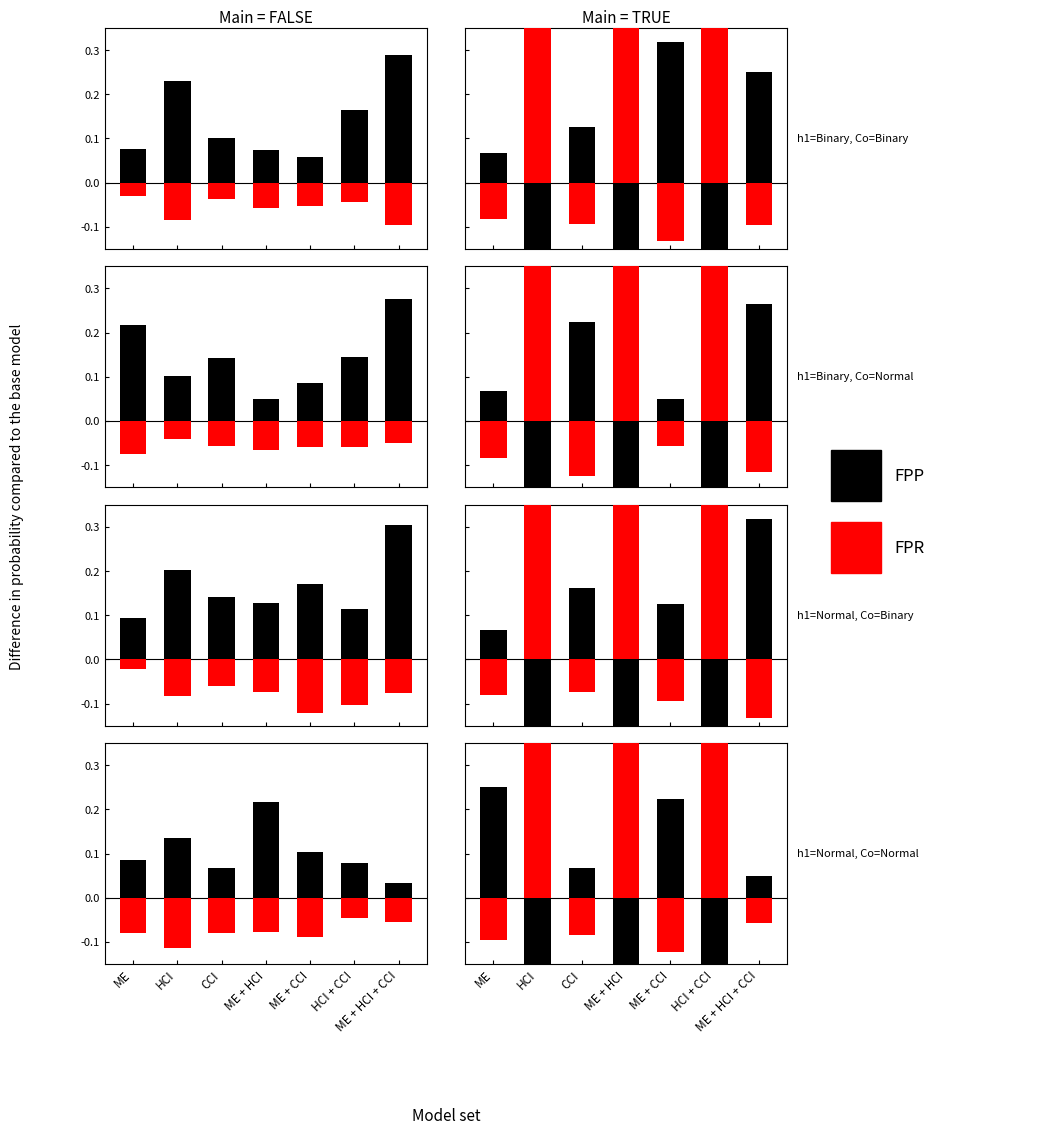

The FPP series shows -0.8 at HCI + CCI. True or false?

False